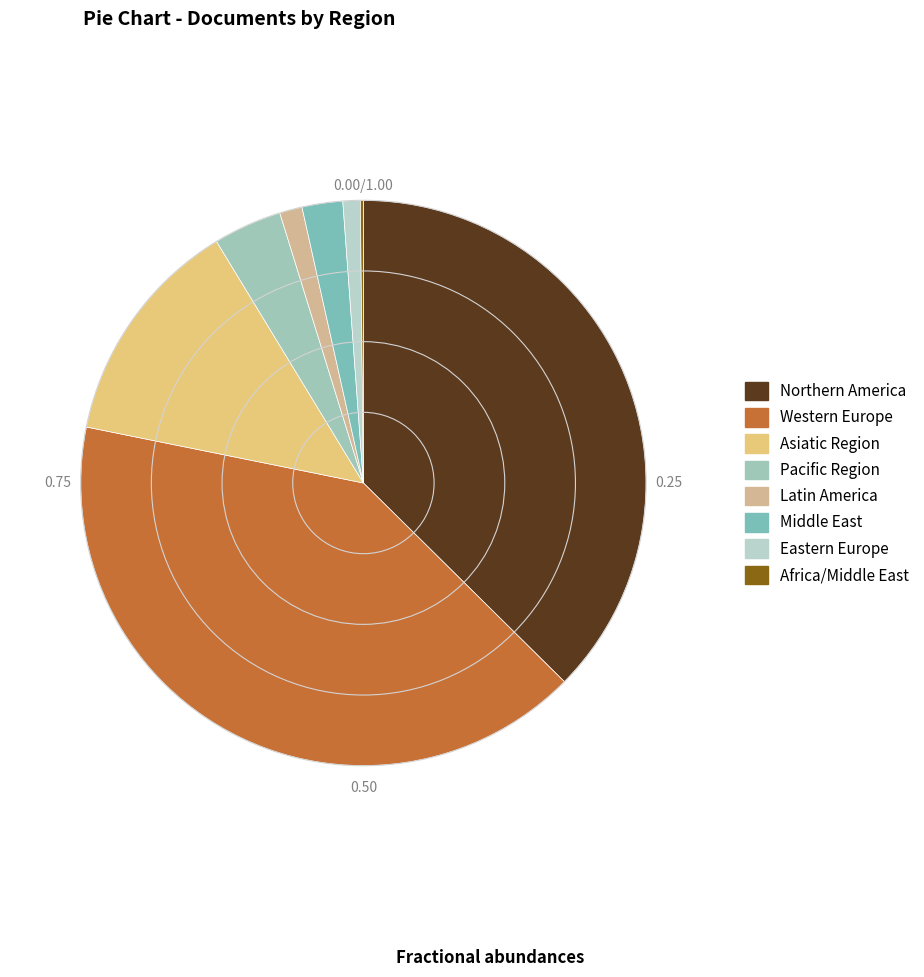

What is the change in value from Western Europe to Asiatic Region?

-642